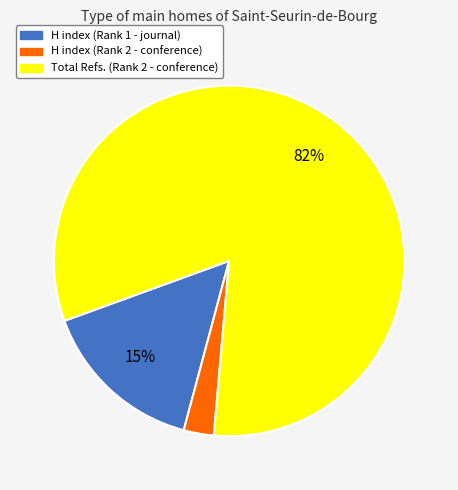

Does any single category account for the majority?

Yes